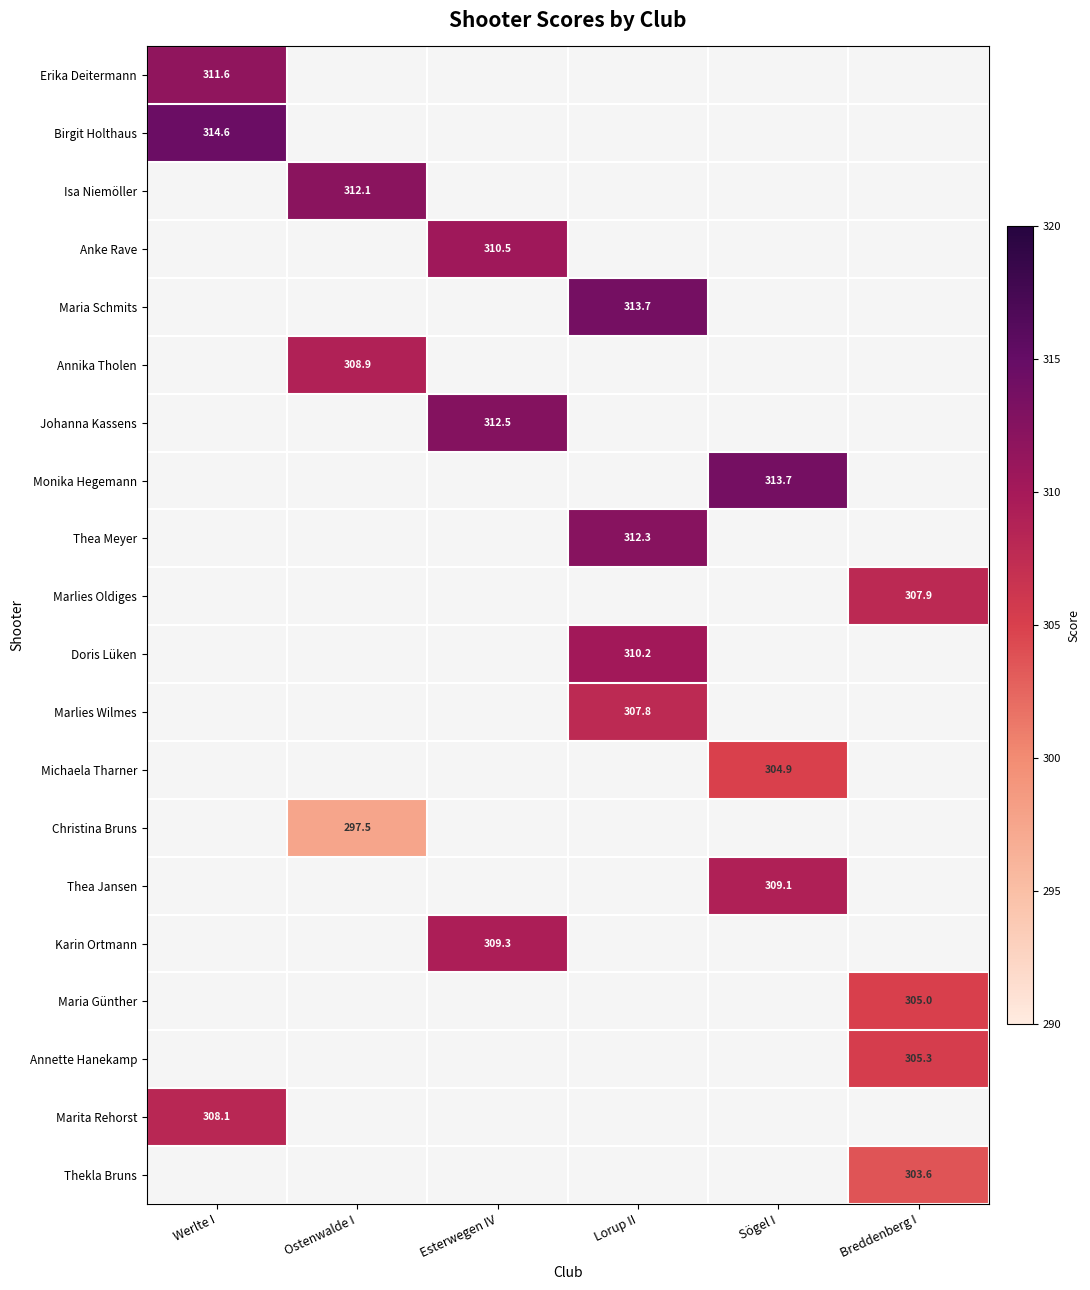

Is it true that Isa Niemöller equals 312.1 at Ostenwalde I?

True